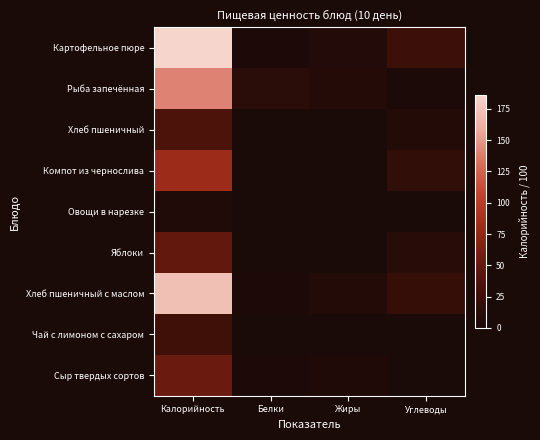

Count the number of categories in the chart.

4